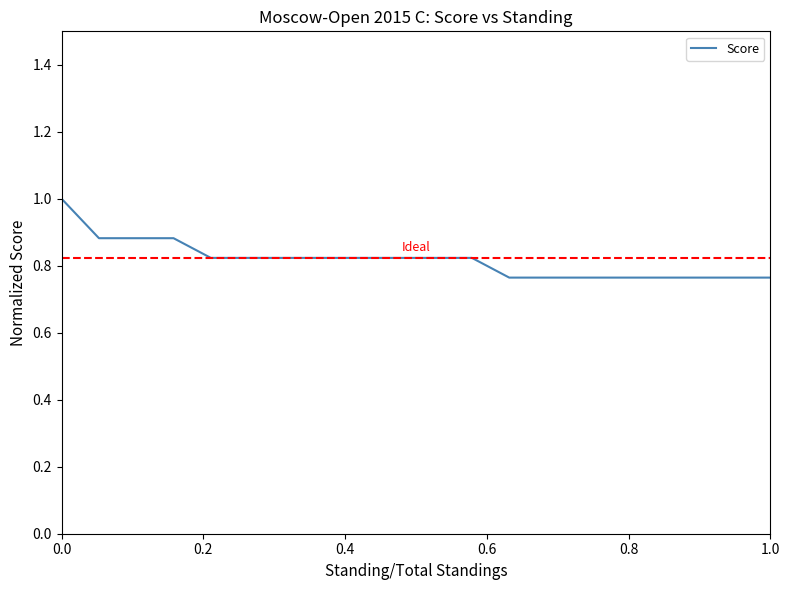

What is the difference between the maximum and minimum values?

0.2